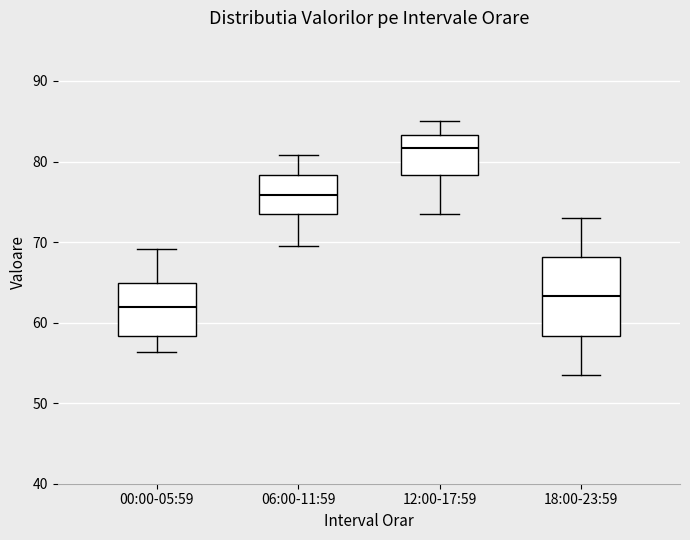

Reading left to right, read every box against the y-axis: the position of its median line, the range the box covers, and the ends of its whiskers. The values are not printed on the chart, so give them approximately, as read against the axis.

00:00-05:59: median 62, box 58 to 65, whiskers 56 to 69
06:00-11:59: median 76, box 73 to 78, whiskers 70 to 81
12:00-17:59: median 82, box 78 to 83, whiskers 74 to 85
18:00-23:59: median 63, box 58 to 68, whiskers 54 to 73